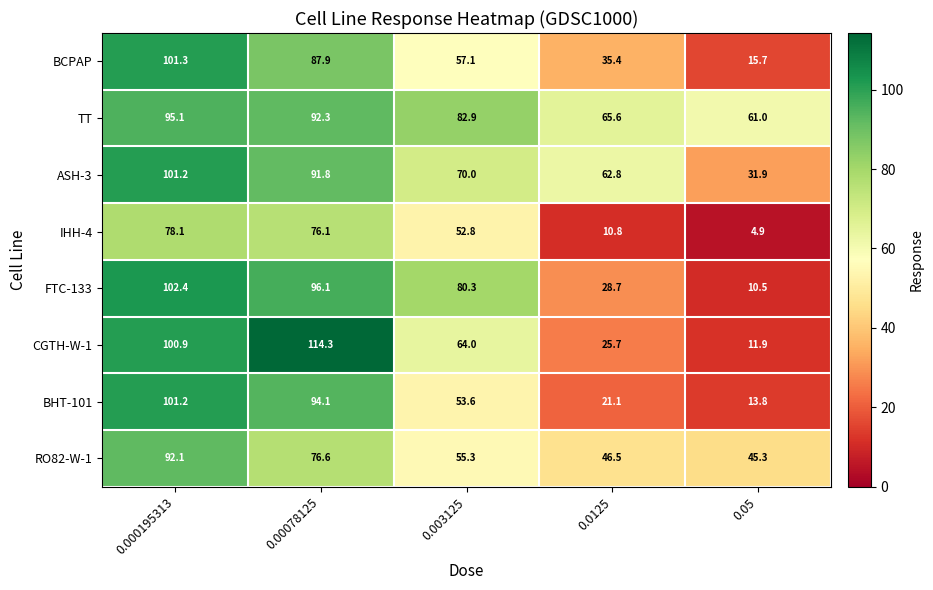

Which series has the largest total across all categories?

TT